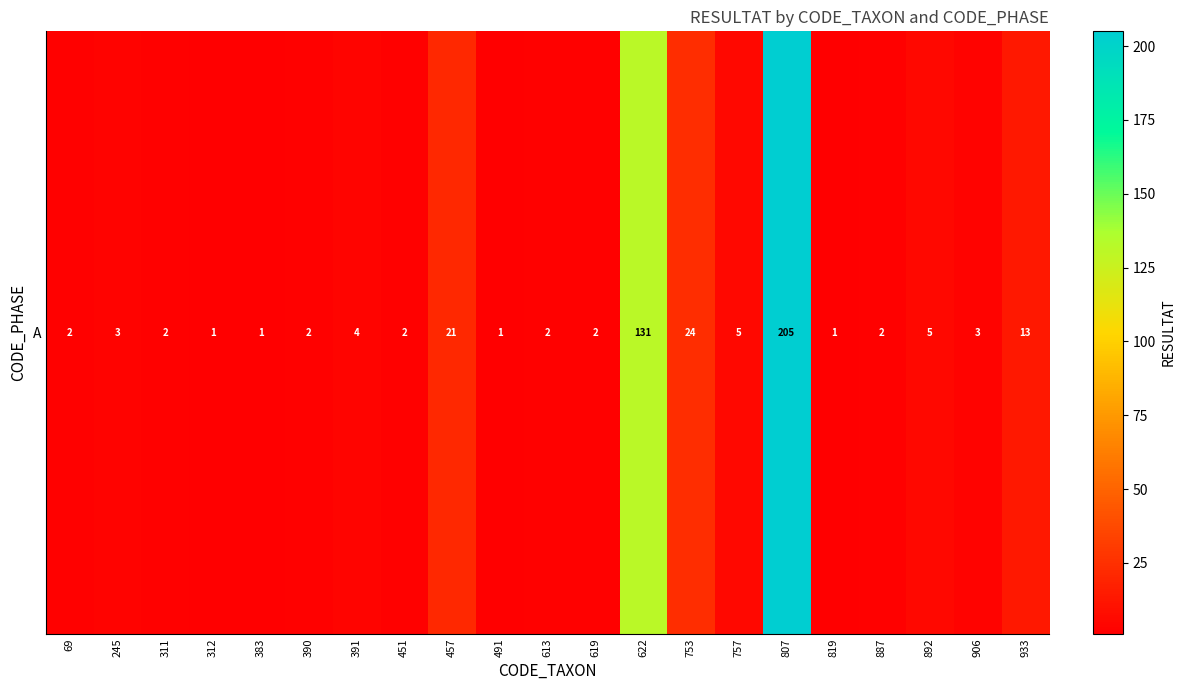

Is it true that the value at 312 is 1?

True